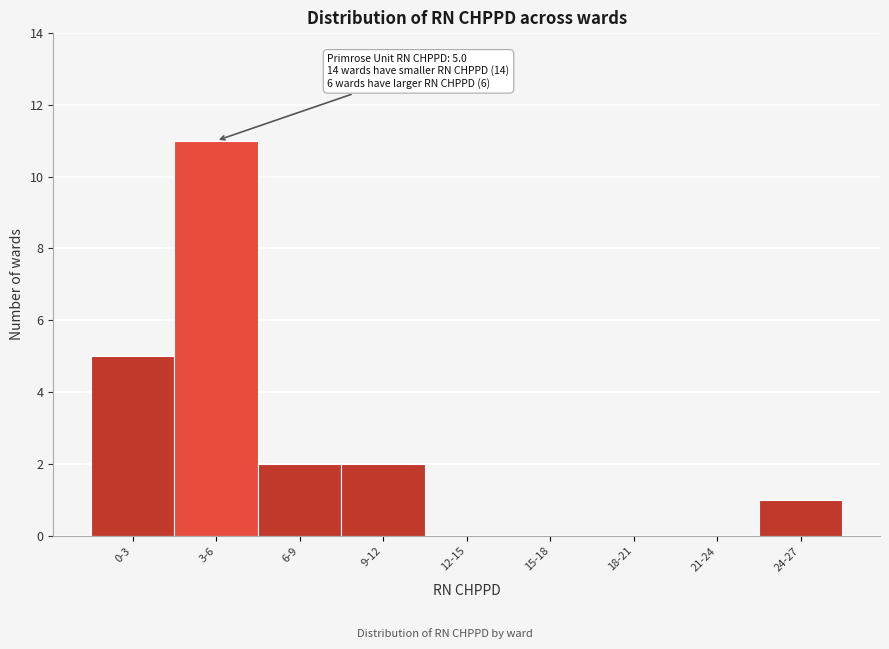

Reading right to left, extract all data points from this chart.

24-27=1	21-24=0	18-21=0	15-18=0	12-15=0	9-12=2	6-9=2	3-6=11	0-3=5